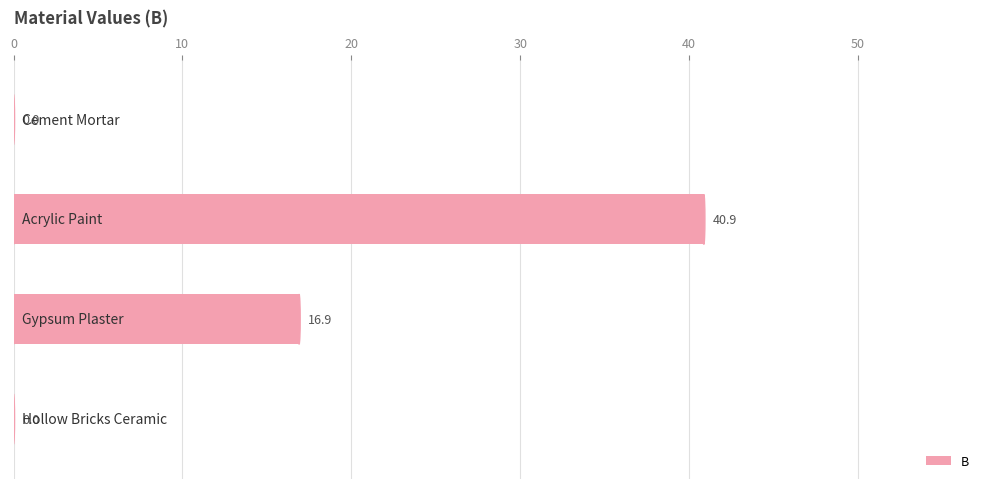

Are the bars grouped side by side (vs. stacked)?

No